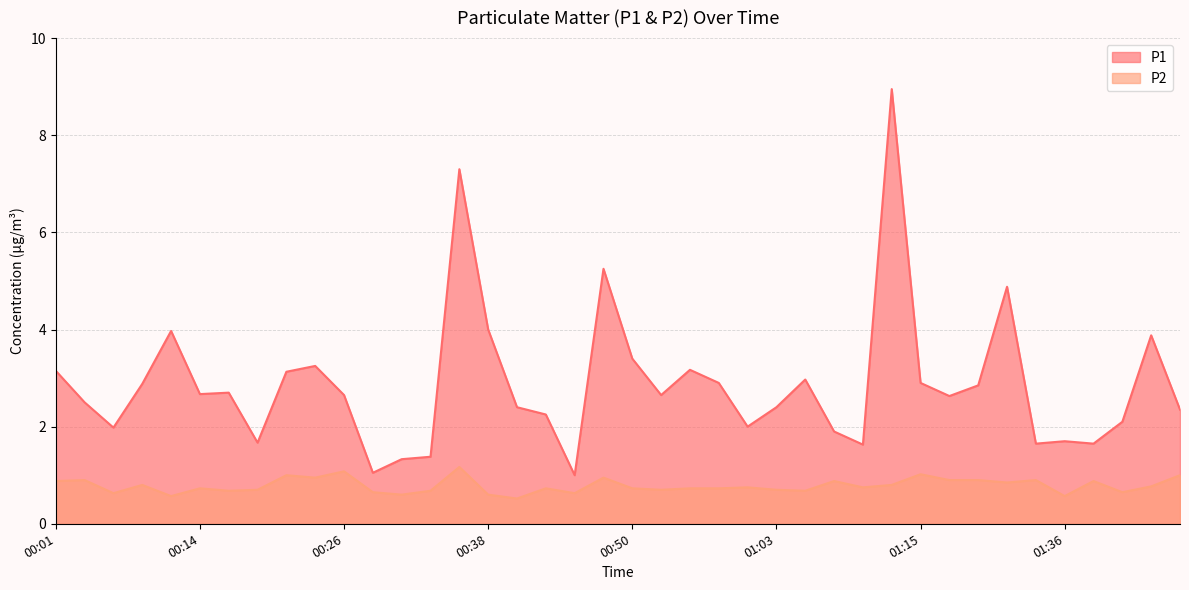

Which category has the lowest value in the P2 series?

00:40